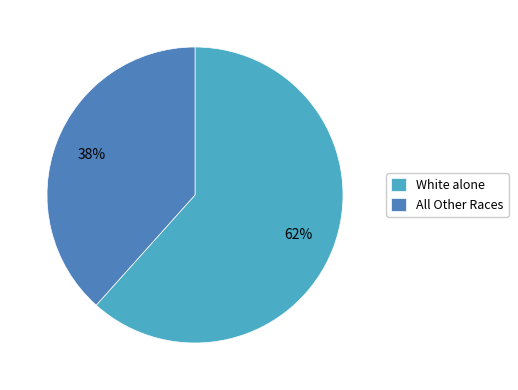

Which slice is the largest?

White alone